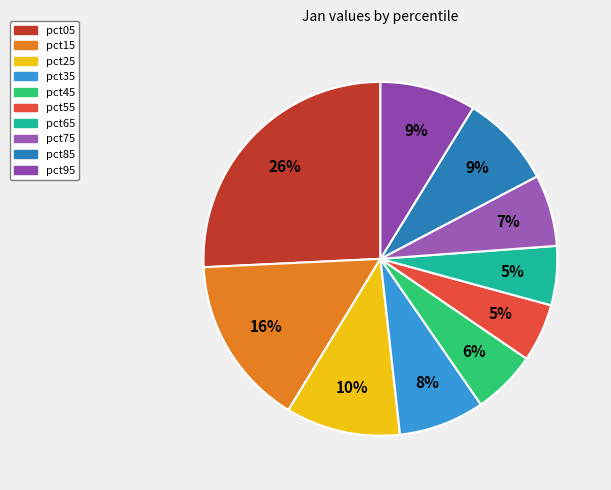

To the nearest percent, what is the combined percentage of pct65 and pct95?

14%